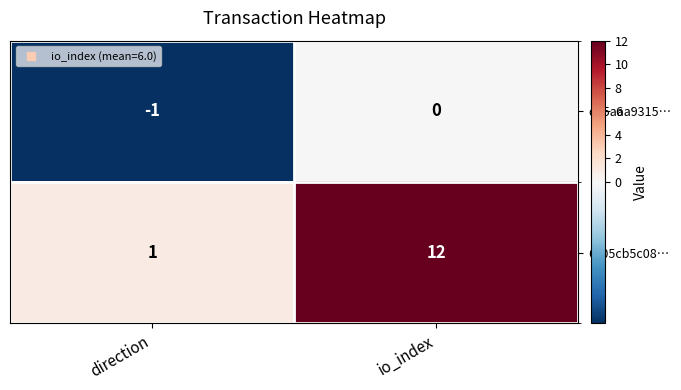

What is the difference between the 6c05cb5c08… values at io_index and direction?

11